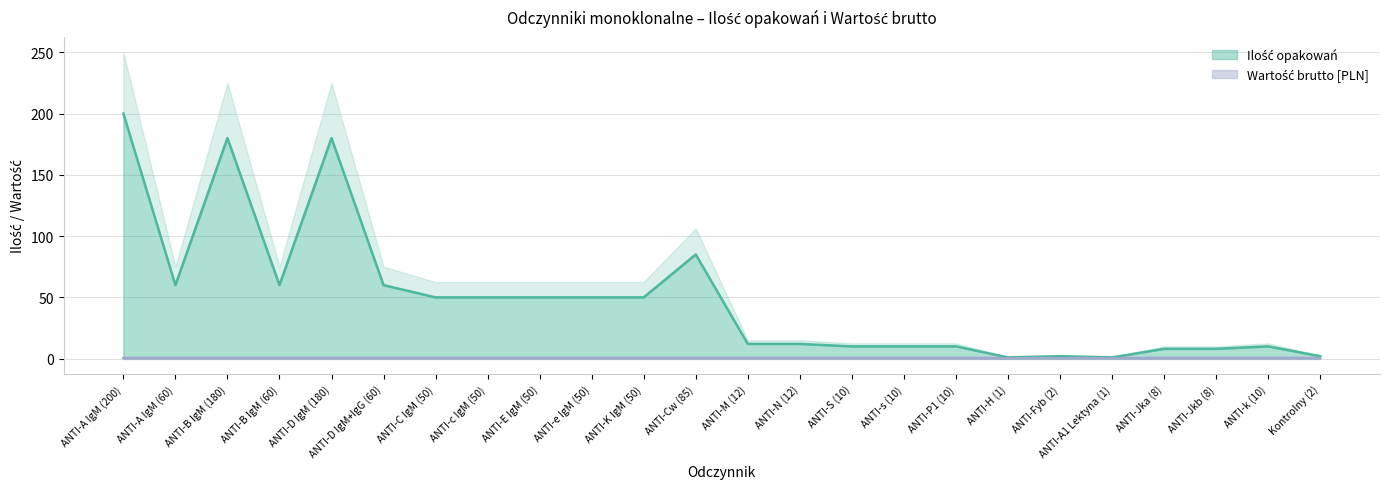

Reading left to right, what are all the values shown in this chart?

ANTI-A IgM (200)=200	ANTI-A IgM (60)=60	ANTI-B IgM (180)=180	ANTI-B IgM (60)=60	ANTI-D IgM (180)=180	ANTI-D IgM+IgG (60)=60	ANTI-C IgM (50)=50	ANTI-c IgM (50)=50	ANTI-E IgM (50)=50	ANTI-e IgM (50)=50	ANTI-K IgM (50)=50	ANTI-Cw (85)=85	ANTI-M (12)=12	ANTI-N (12)=12	ANTI-S (10)=10	ANTI-s (10)=10	ANTI-P1 (10)=10	ANTI-H (1)=1	ANTI-Fyb (2)=2	ANTI-A1 Lektyna (1)=1	ANTI-Jka (8)=8	ANTI-Jkb (8)=8	ANTI-k (10)=10	Kontrolny (2)=2